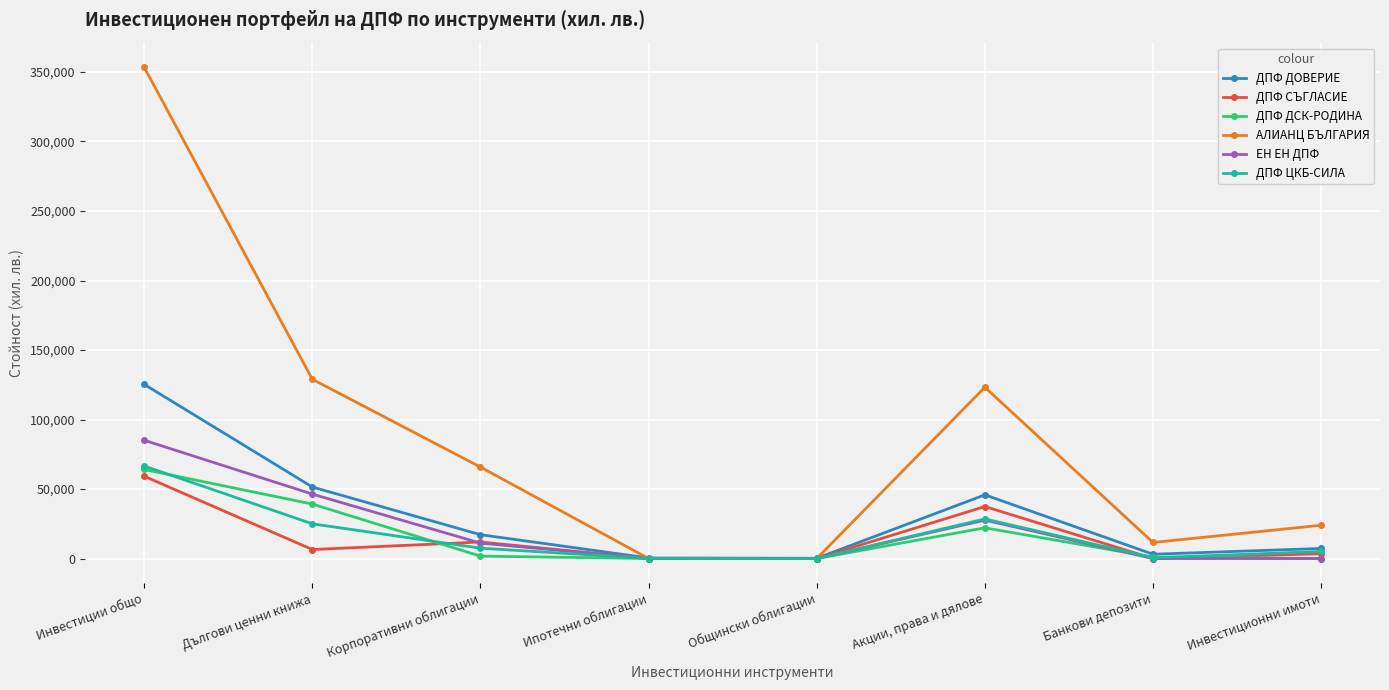

How many categories are shown in the chart?

8